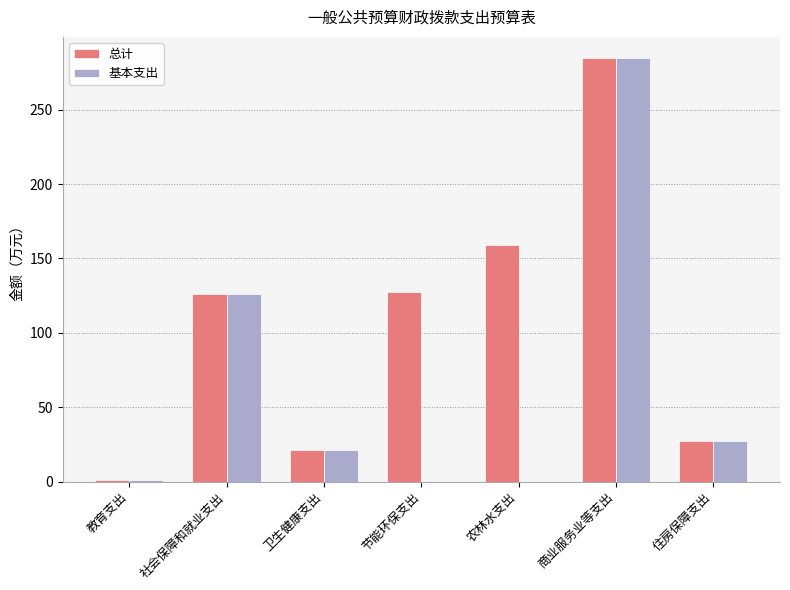

What is the maximum value shown in the chart?

284.7